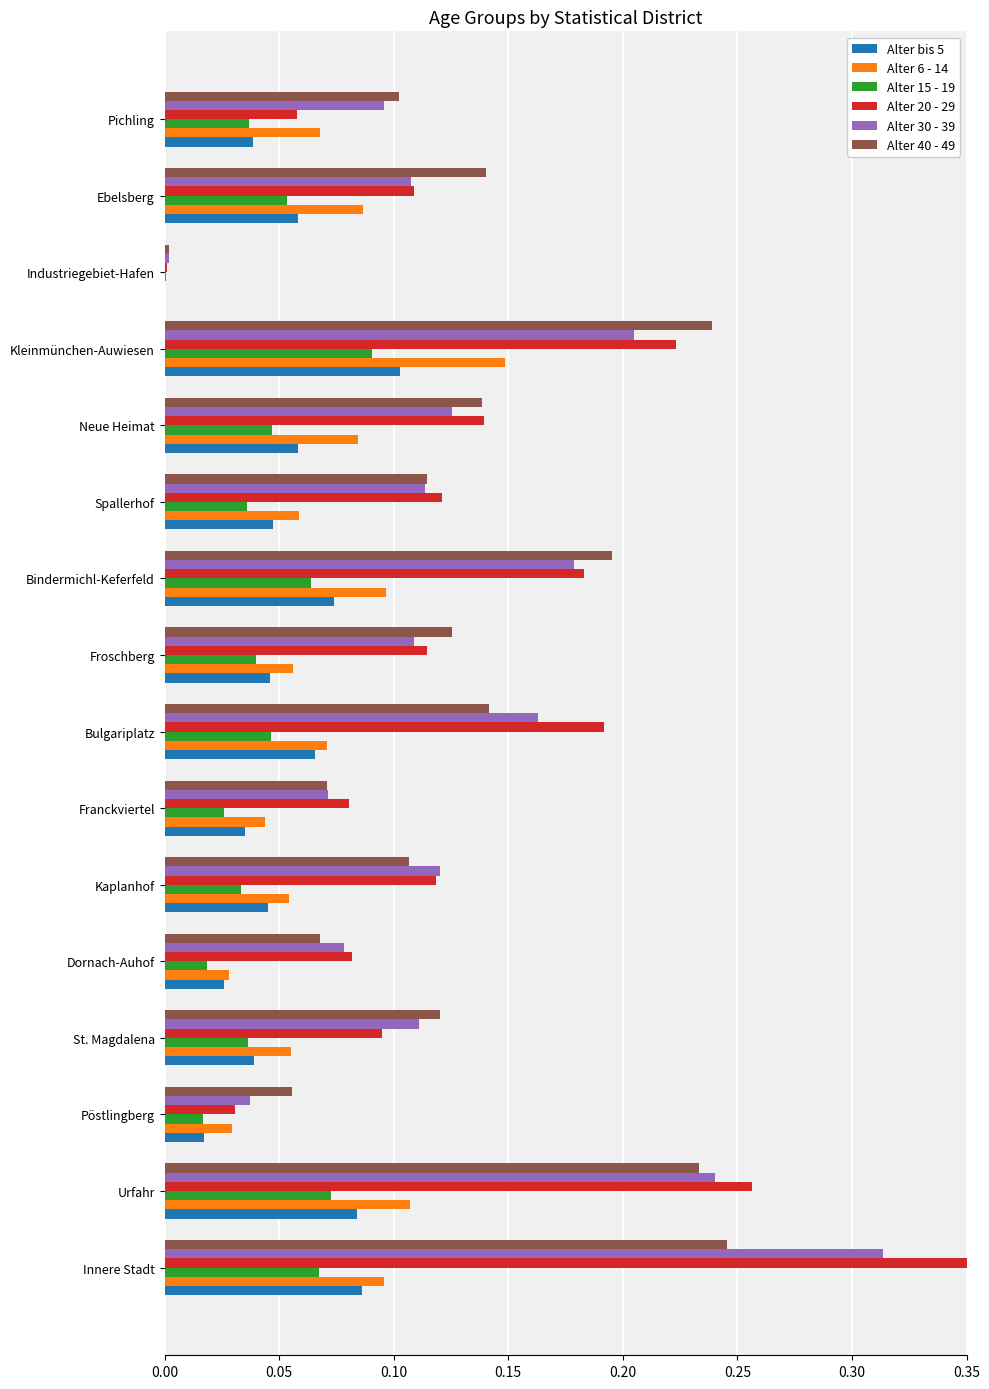

Which series has the largest total across all categories?

Alter 20 - 29